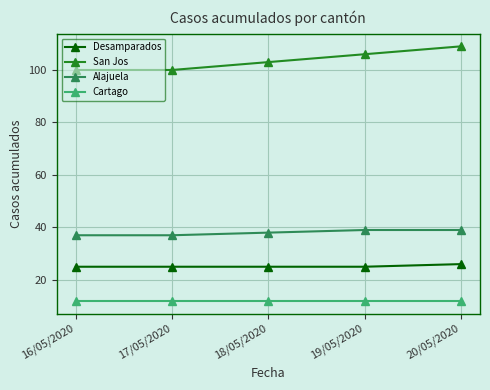

True or false: San Jos and Cartago cross at least once.

False